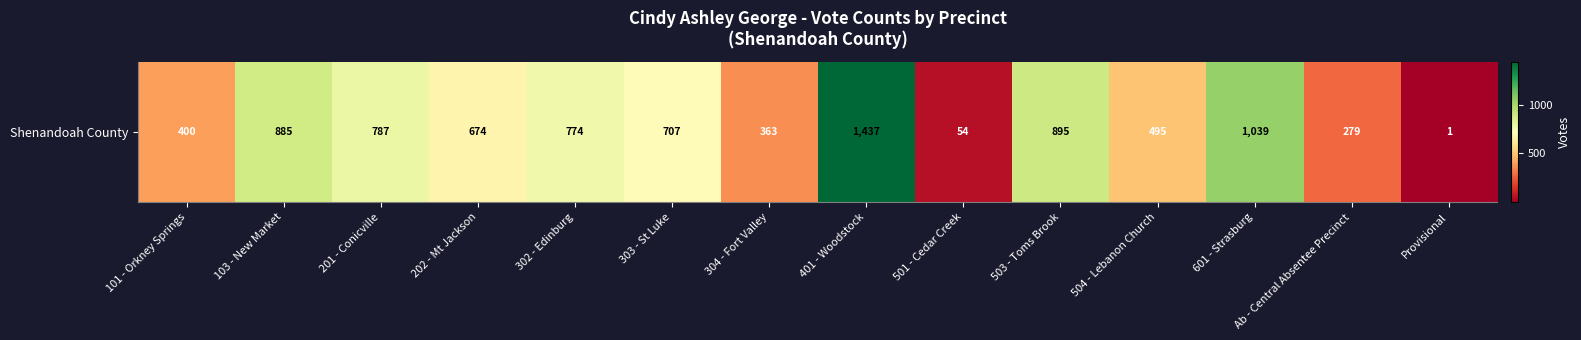

At which label is the value closest to 719?

303 - St Luke